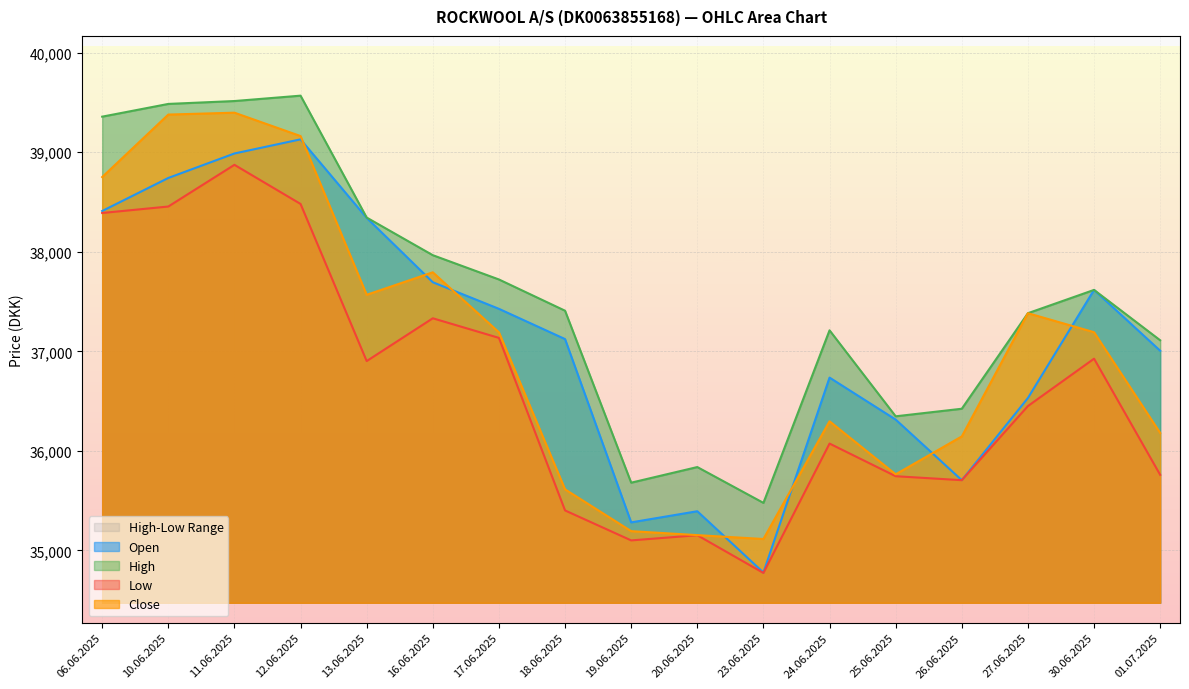

True or false: High has more than 1 interior local peaks.

True